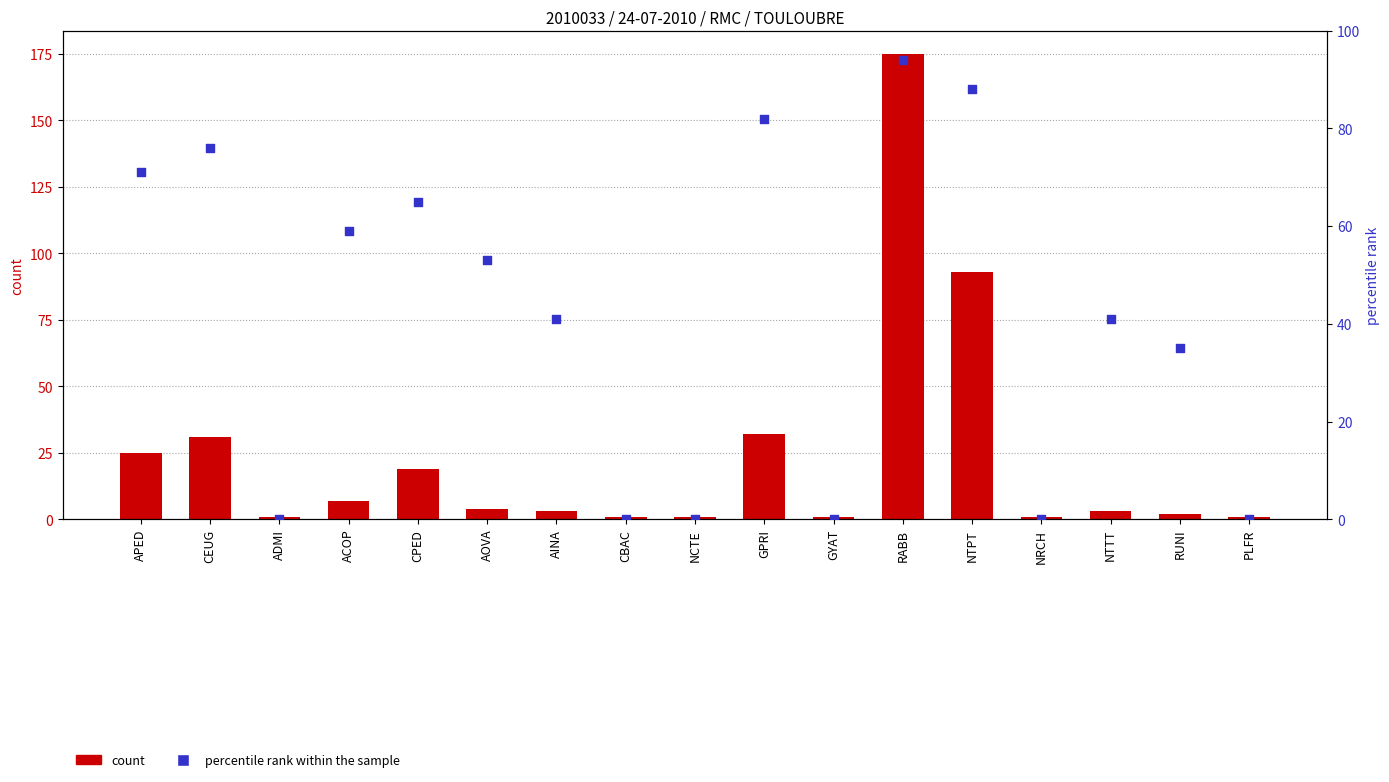

What is the total value across all series at ADMI?

1